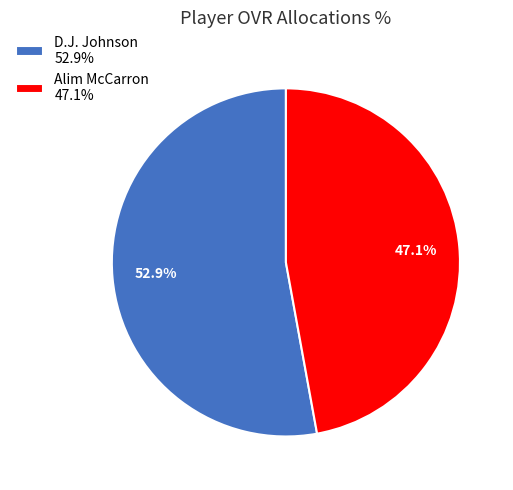

To the nearest percent, what portion does Alim McCarron represent?

47%